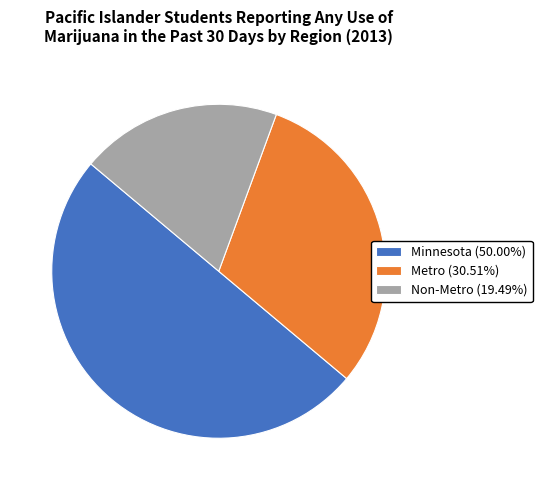

Is the sum of Metro (30.51%) and Minnesota (50.00%) greater than half?

Yes